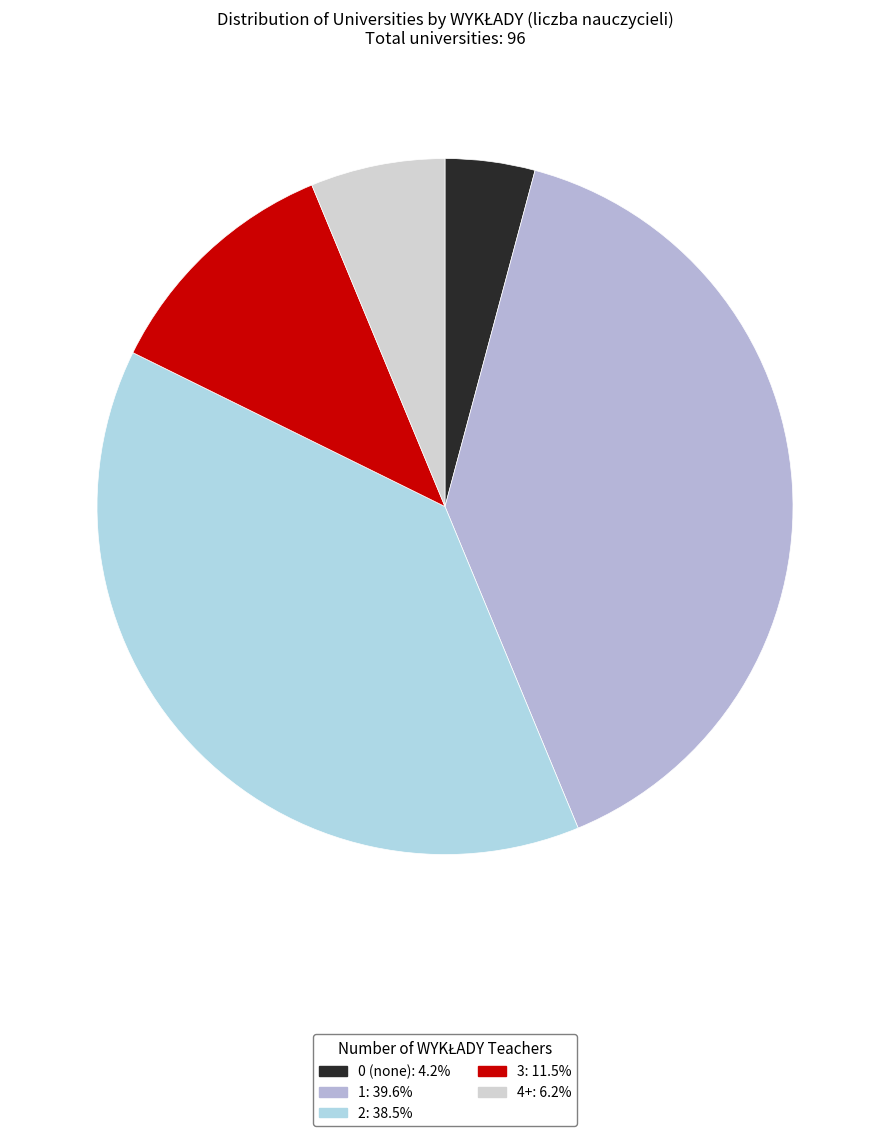

Does any single category account for the majority?

No